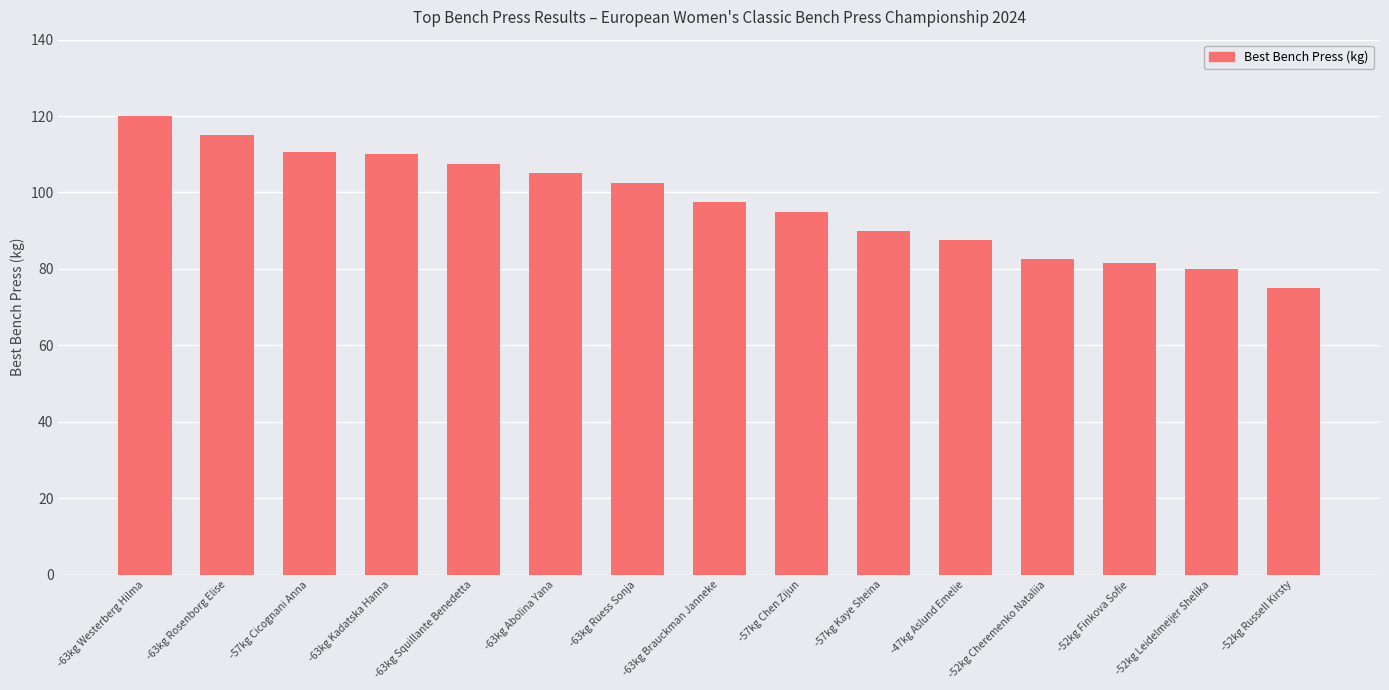

What is the average value?

97.3